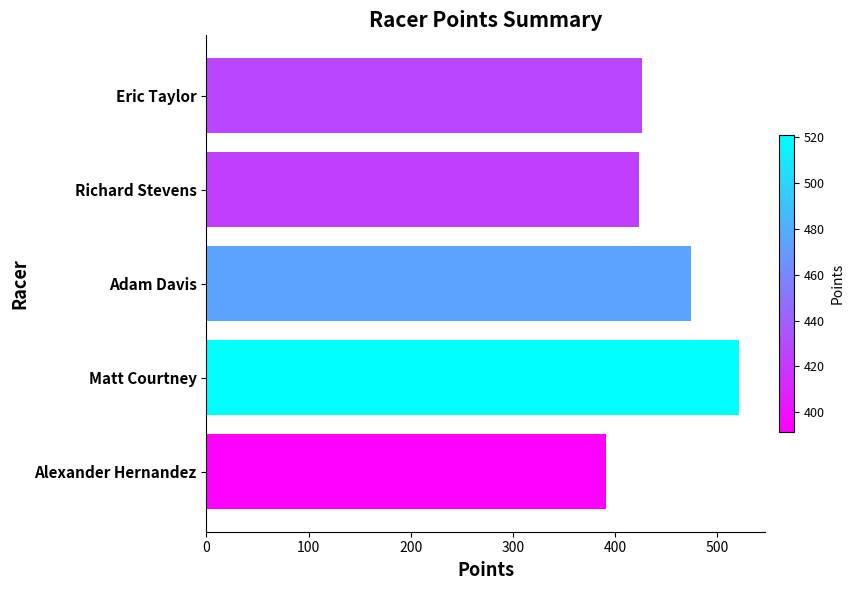

What is the difference between the second highest and minimum values?

83.2